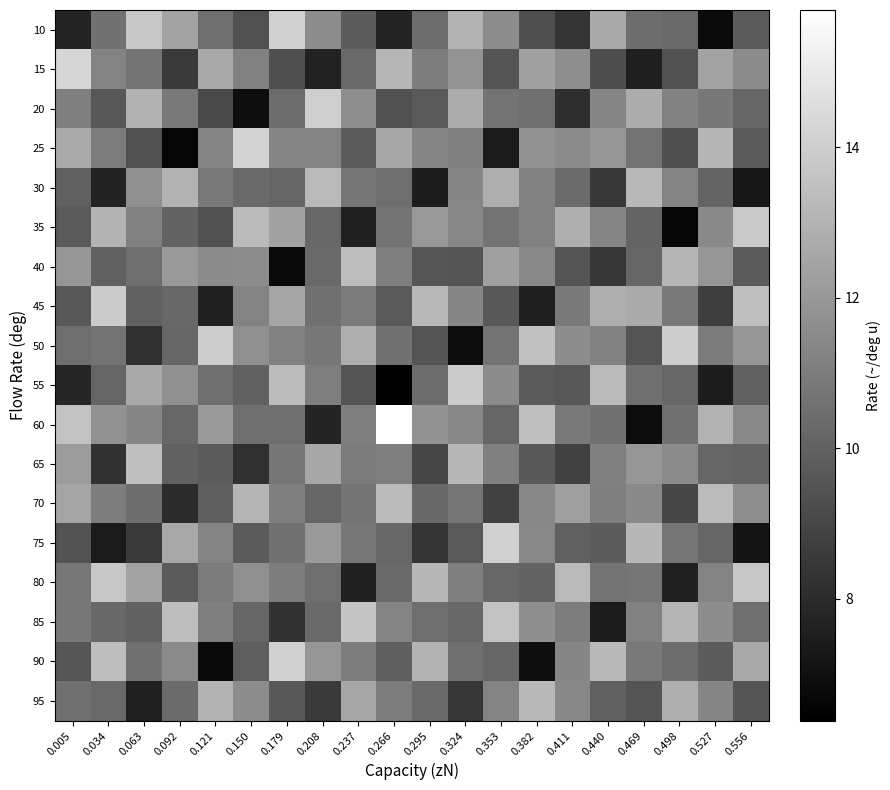

Between 0.179 and 0.440, which series saw the biggest shift?

row_6